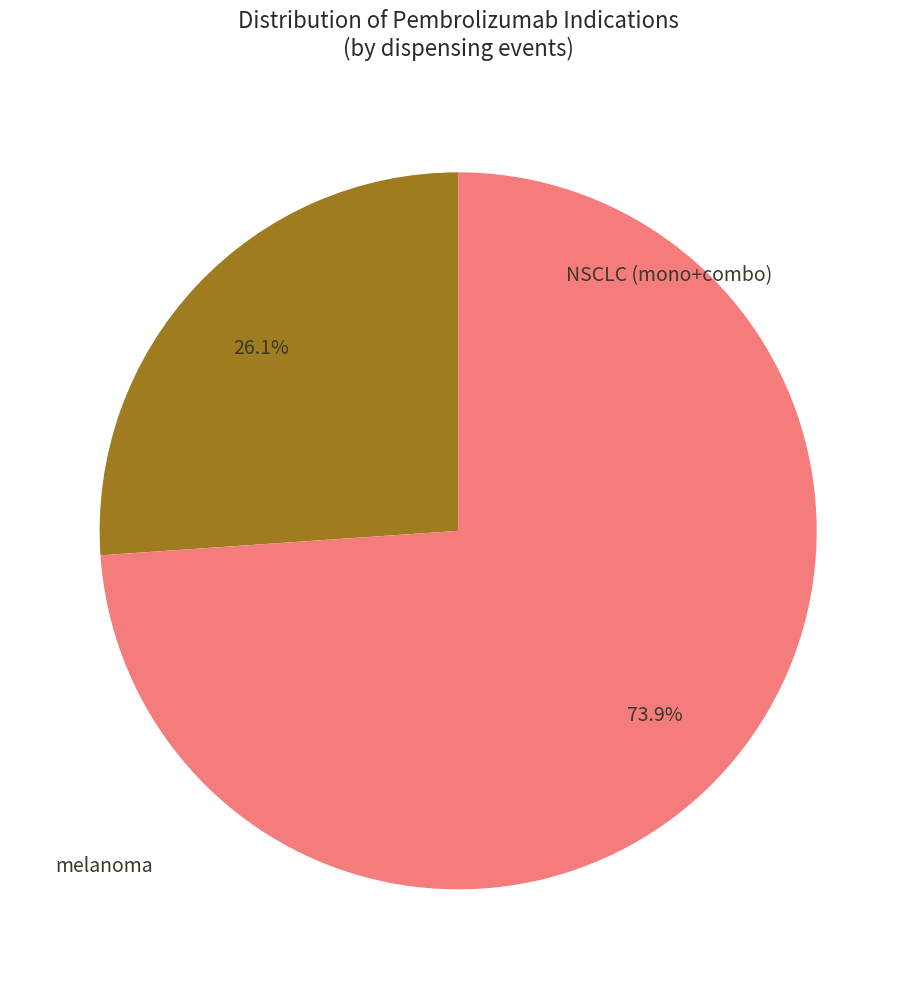

Does any single category account for the majority?

Yes